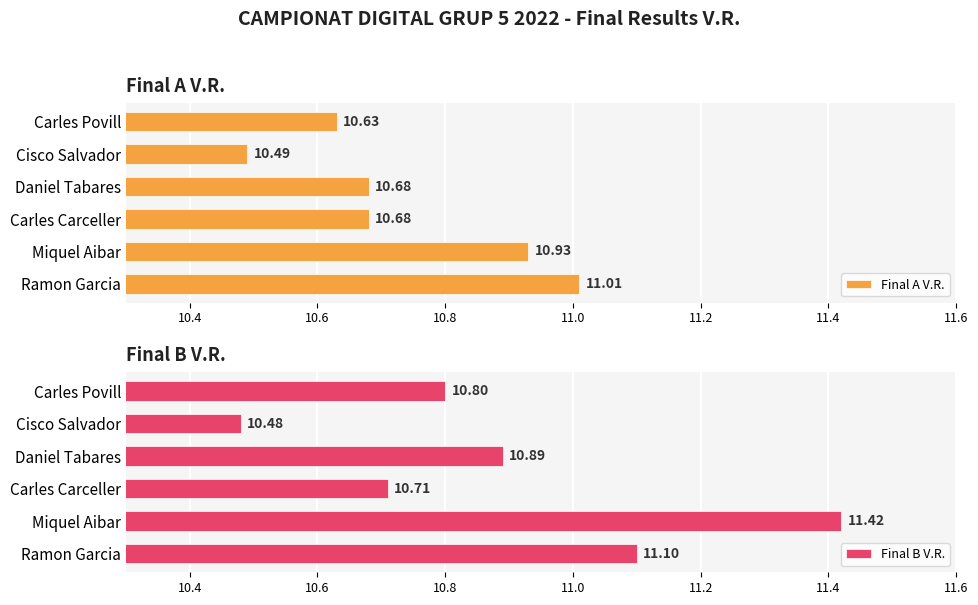

What is the lowest value of the Final A V.R. series?

10.5